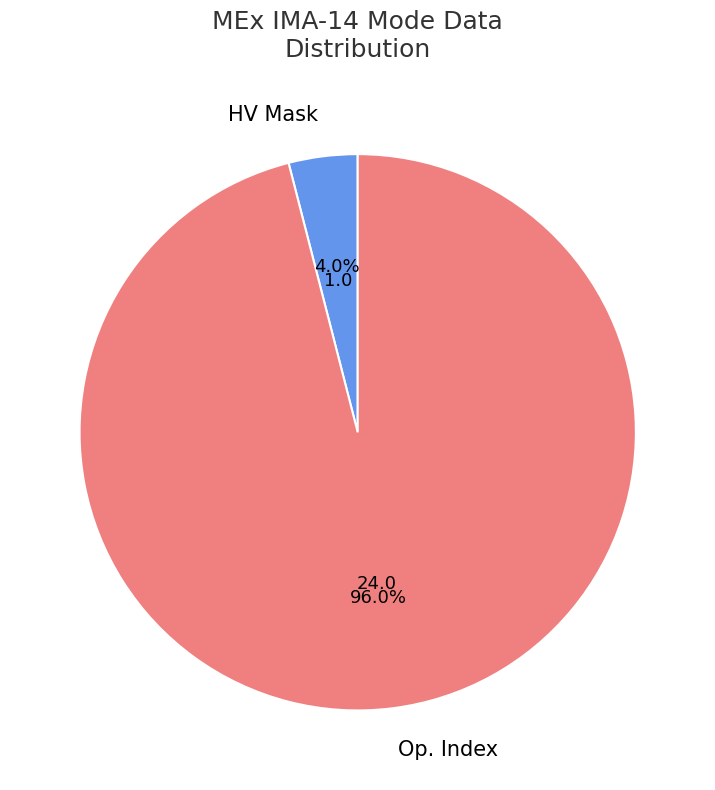

What portion of the pie excludes HV Mask?

96.0%